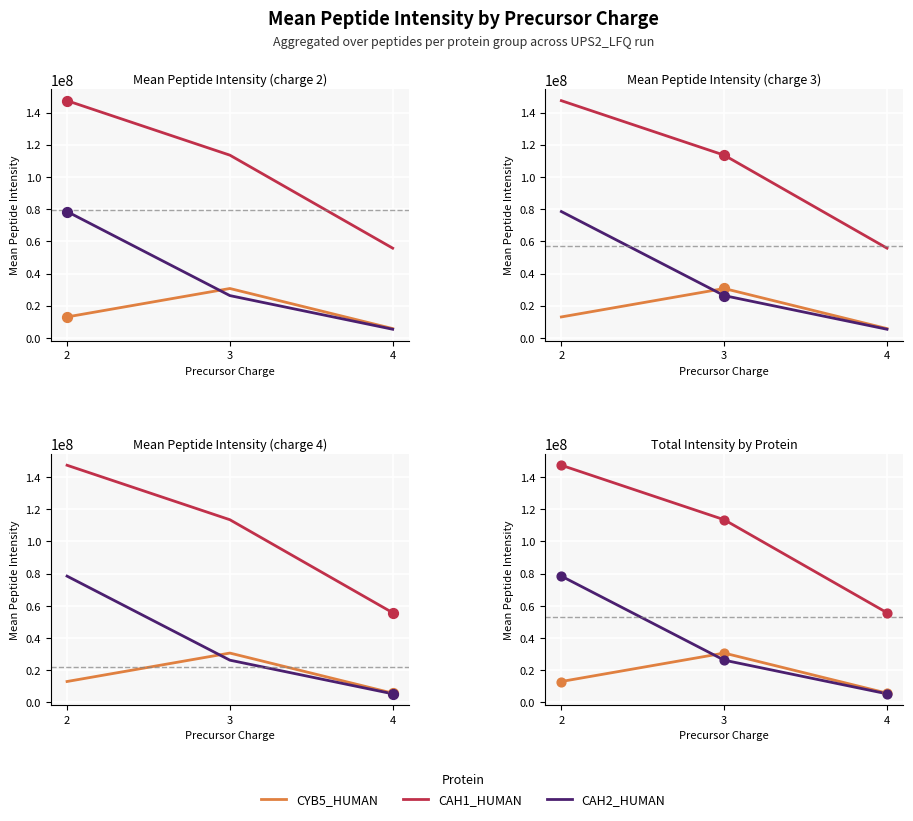

Is the value of CAH2_HUMAN at 2 greater than the value of CAH1_HUMAN at 3?

No